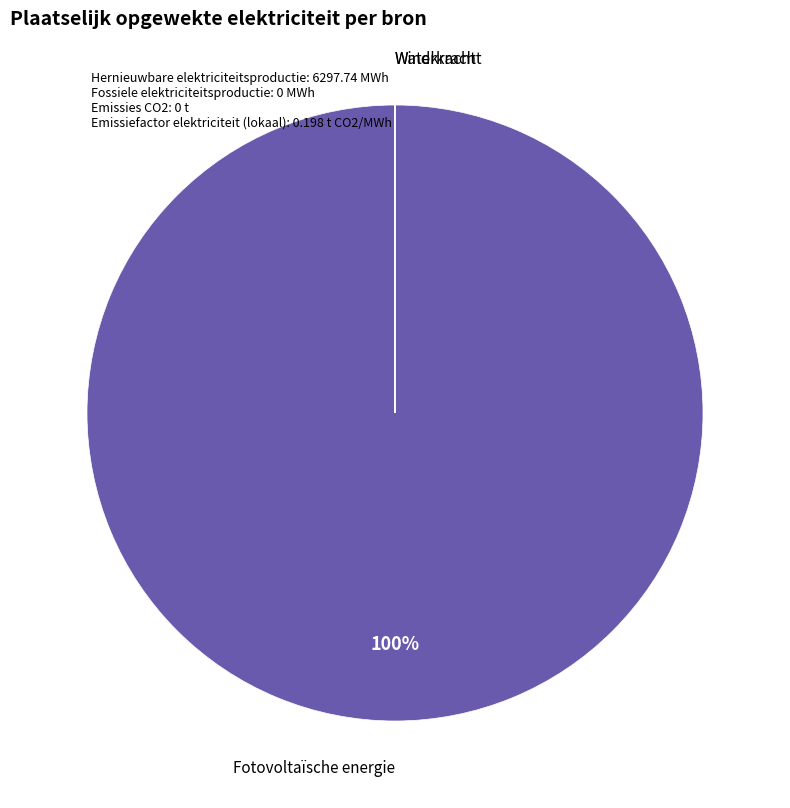

To the nearest percent, what is the average slice percentage?

33%